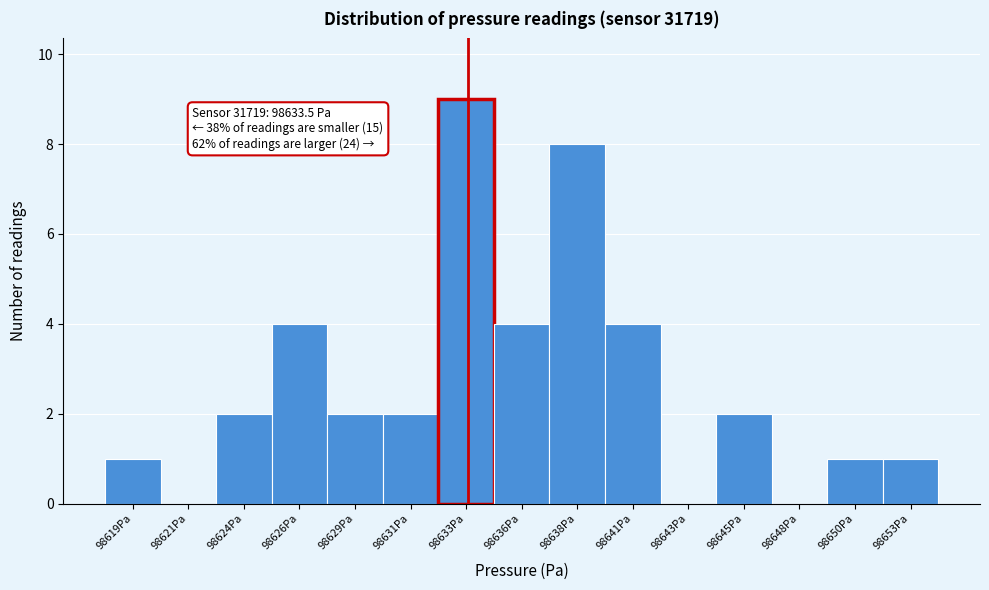

Reading left to right, extract all data points from this chart.

98619Pa=1	98621Pa=0	98624Pa=2	98626Pa=4	98629Pa=2	98631Pa=2	98633Pa=9	98636Pa=4	98638Pa=8	98641Pa=4	98643Pa=0	98645Pa=2	98648Pa=0	98650Pa=1	98653Pa=1